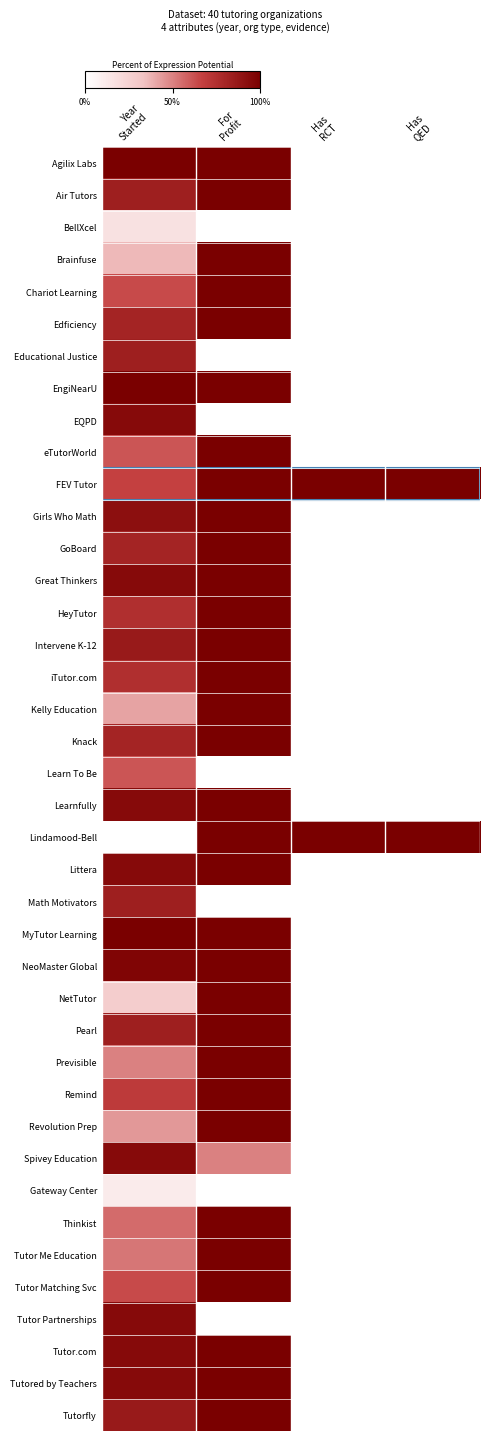

What is the difference between the highest and lowest values at Has
QED?

1.0